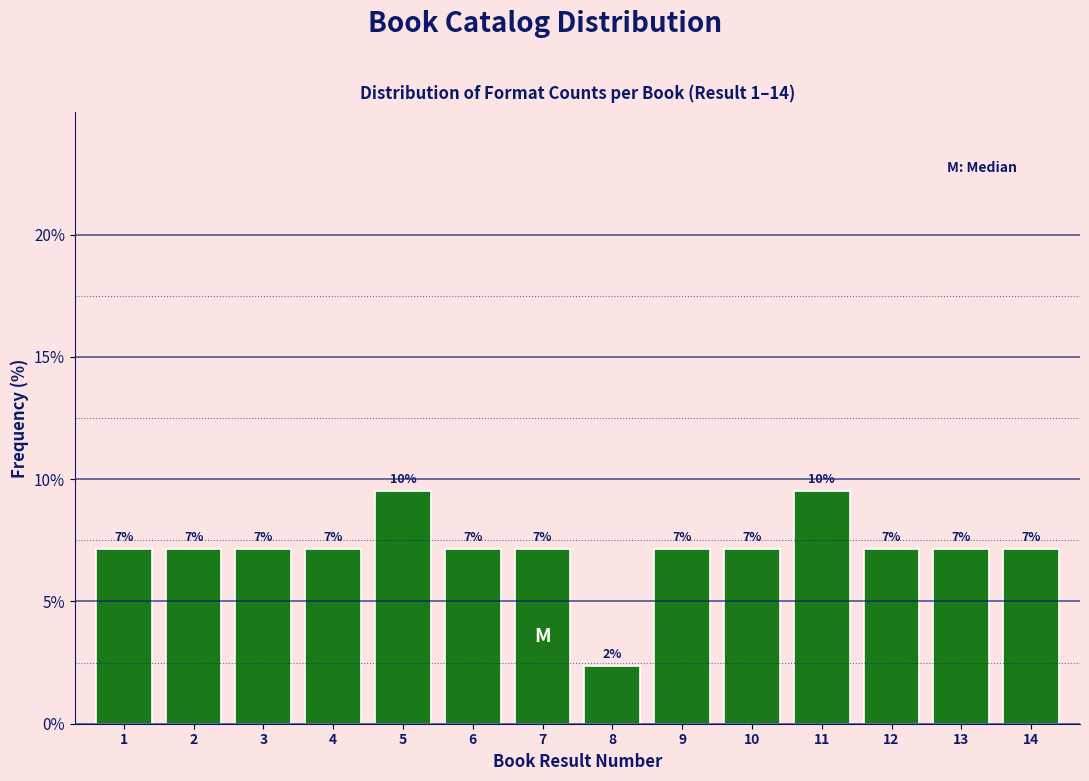

Does the chart contain any negative values?

No